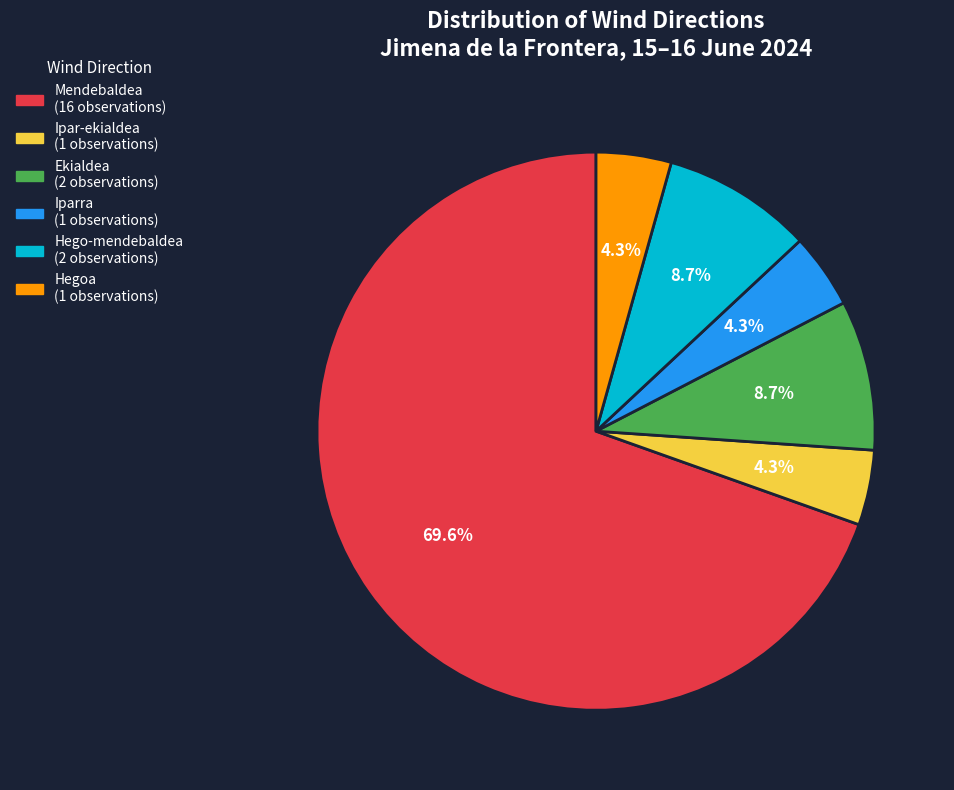

Does any single category account for the majority?

Yes